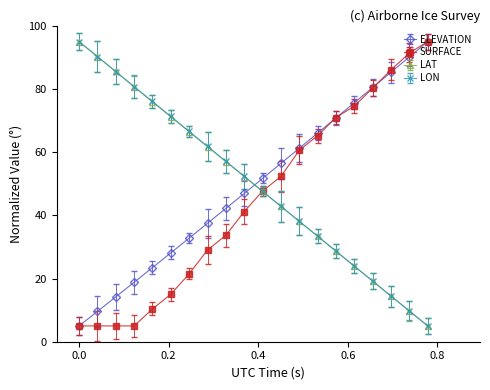

What is the minimum value for SURFACE?

5.0